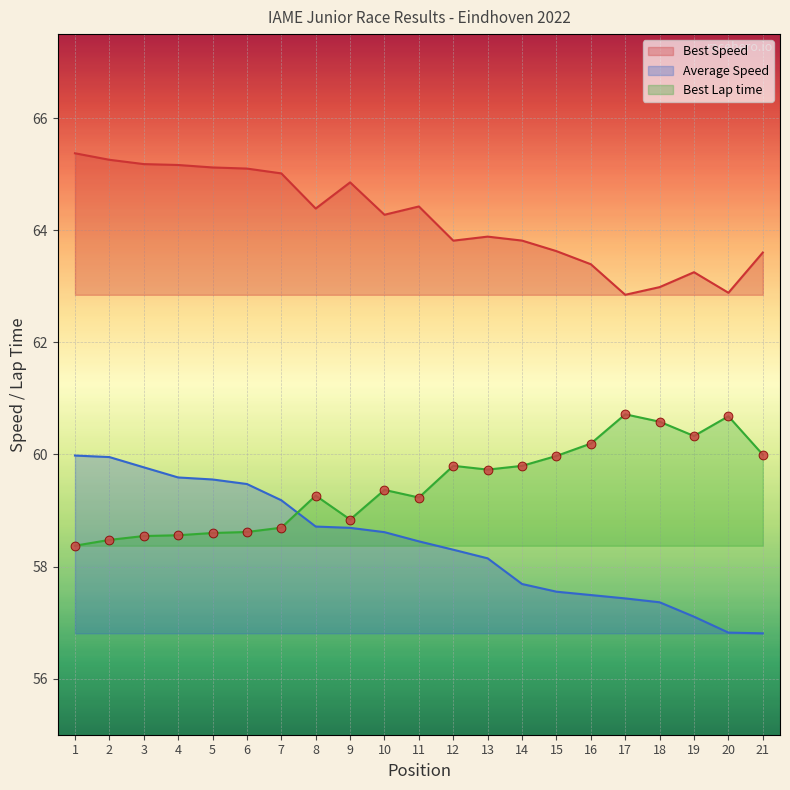

Which series contains the lowest Y value?

Total Time